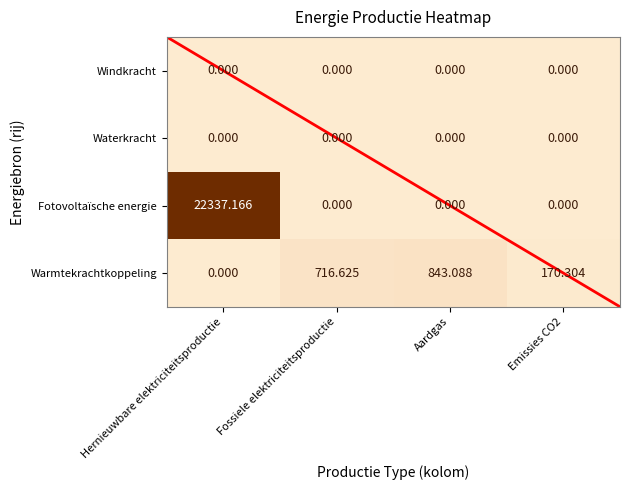

Is the value of Warmtekrachtkoppeling at Emissies CO2 greater than the value of Windkracht at Hernieuwbare elektriciteitsproductie?

Yes